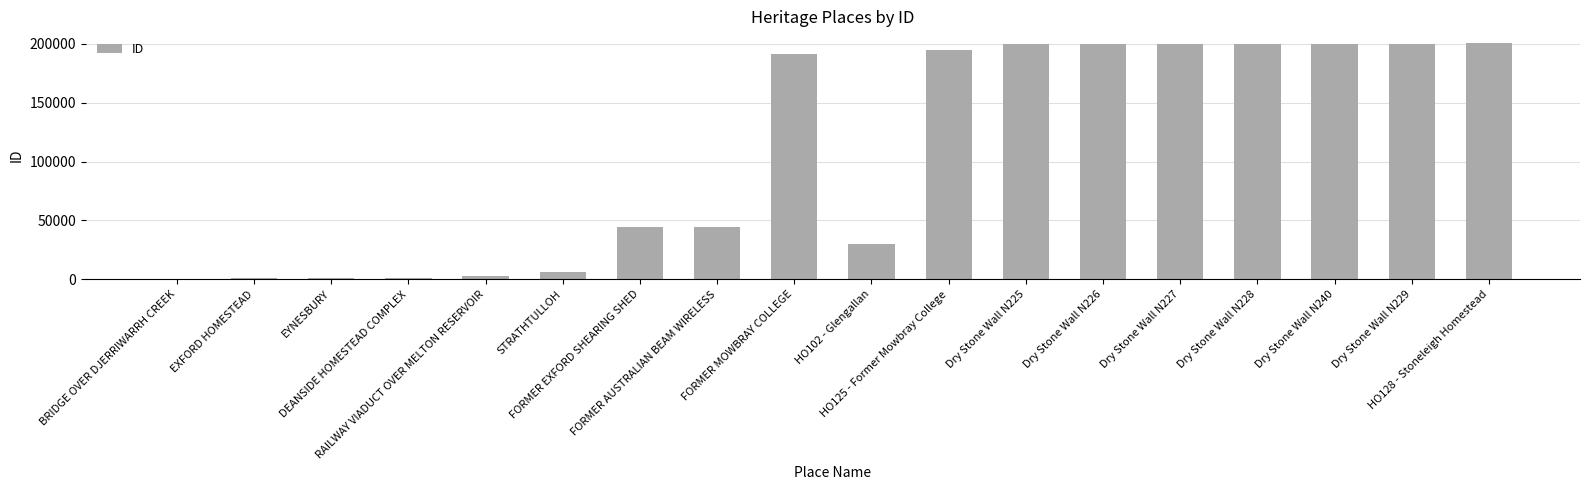

At which label is the value closest to 100363?

FORMER AUSTRALIAN BEAM WIRELESS